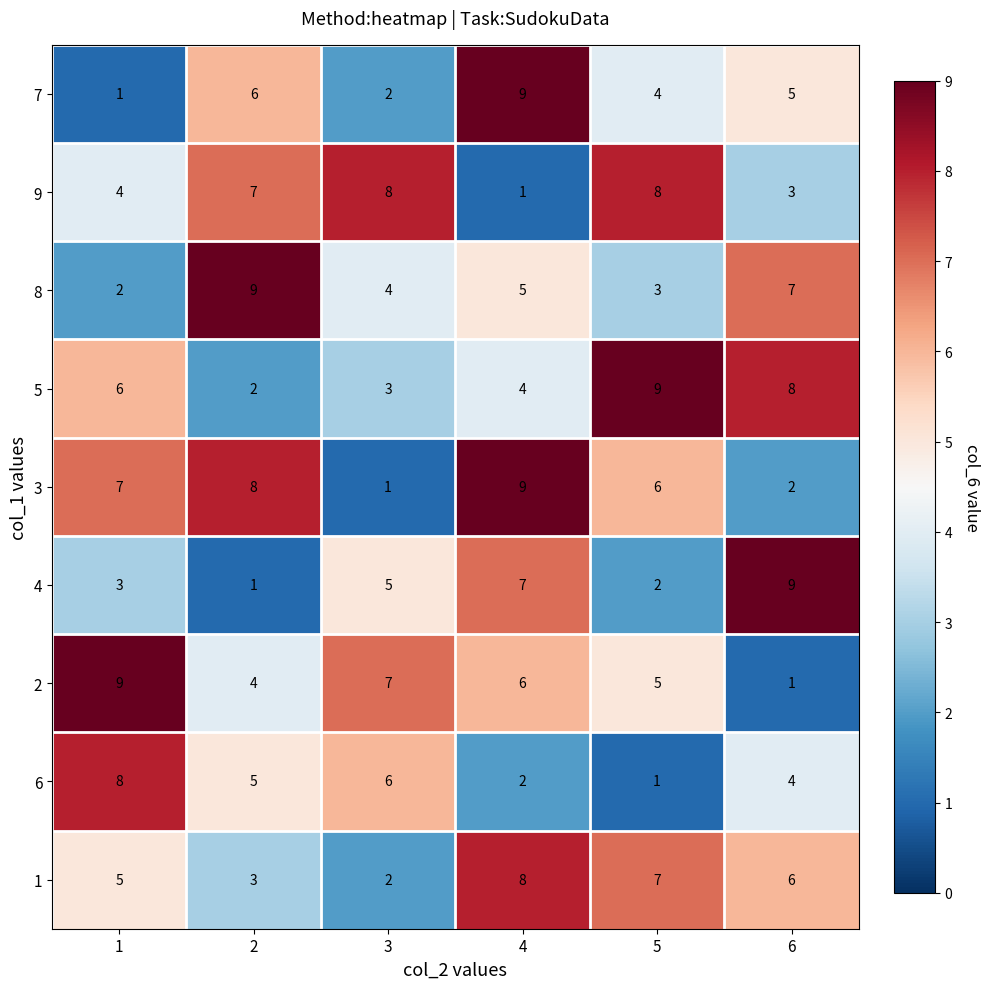

Which category has the highest value in the 5 series?

5